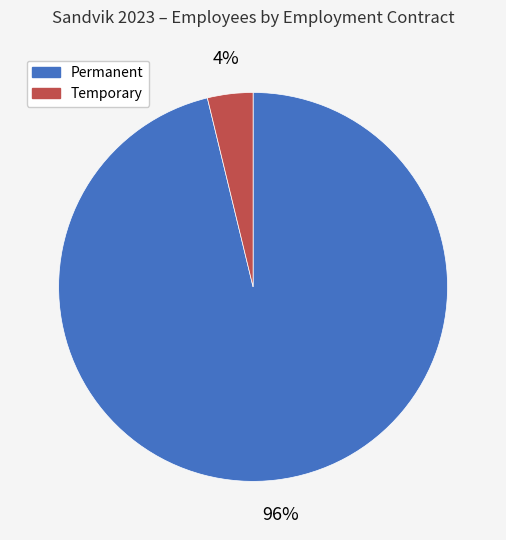

Is there a majority slice in this chart?

Yes